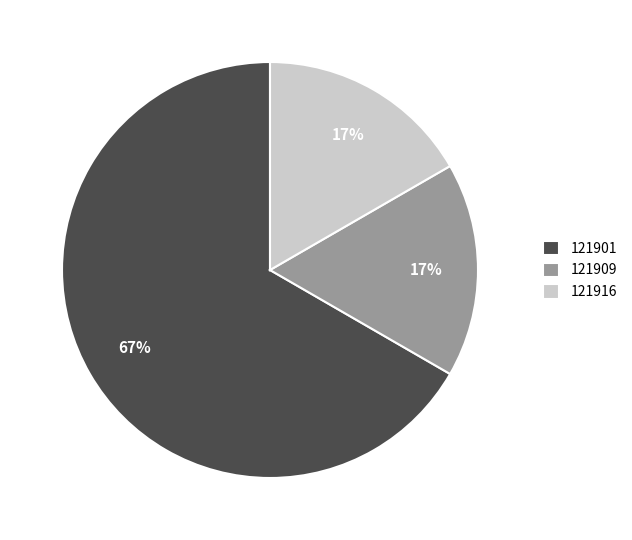

Is the sum of 121909 and 121916 greater than half?

No